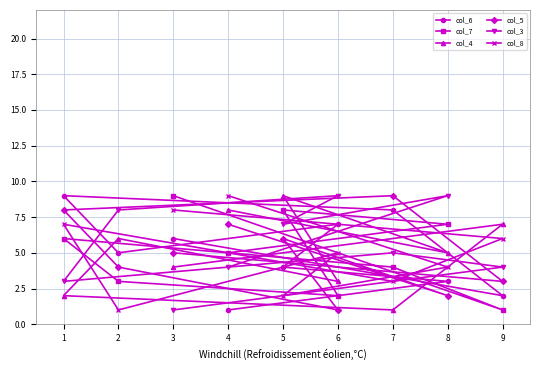

How many categories are shown in the chart?

9